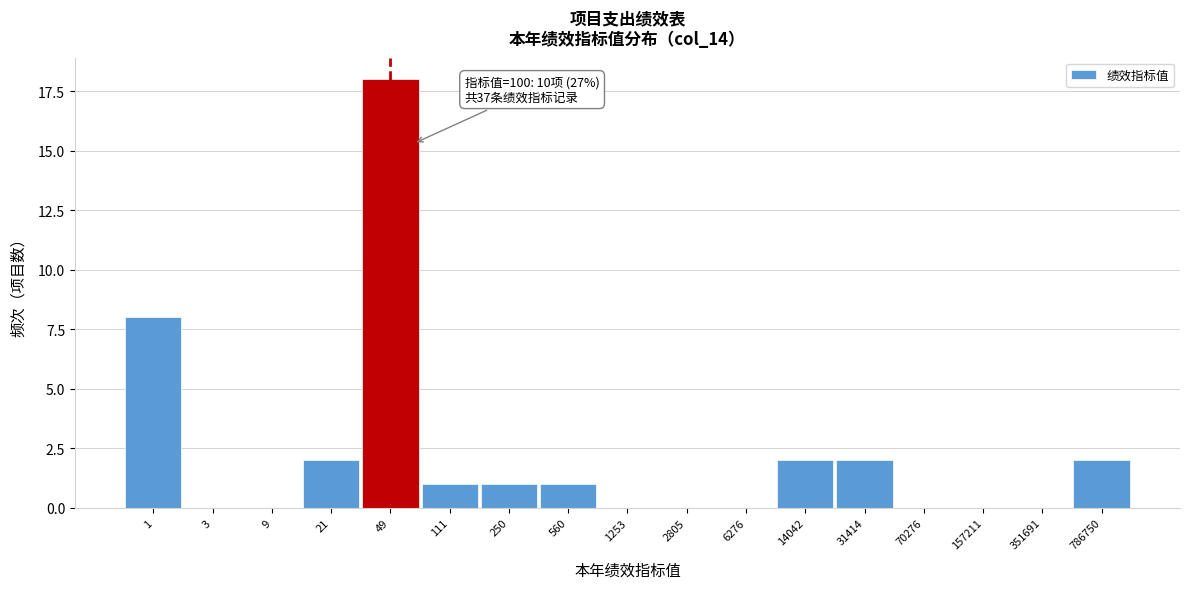

Reading left to right, extract all data points from this chart.

1=8	3=0	9=0	21=2	49=18	111=1	250=1	560=1	1253=0	2805=0	6276=0	14042=2	31414=2	70276=0	157211=0	351691=0	786750=2